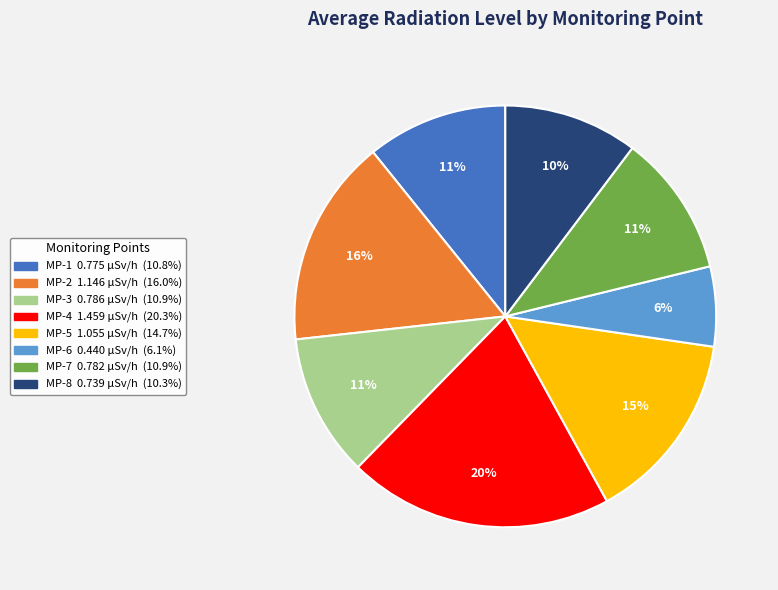

What is the ratio of the value at MP-7 to the value at MP-2?

0.7